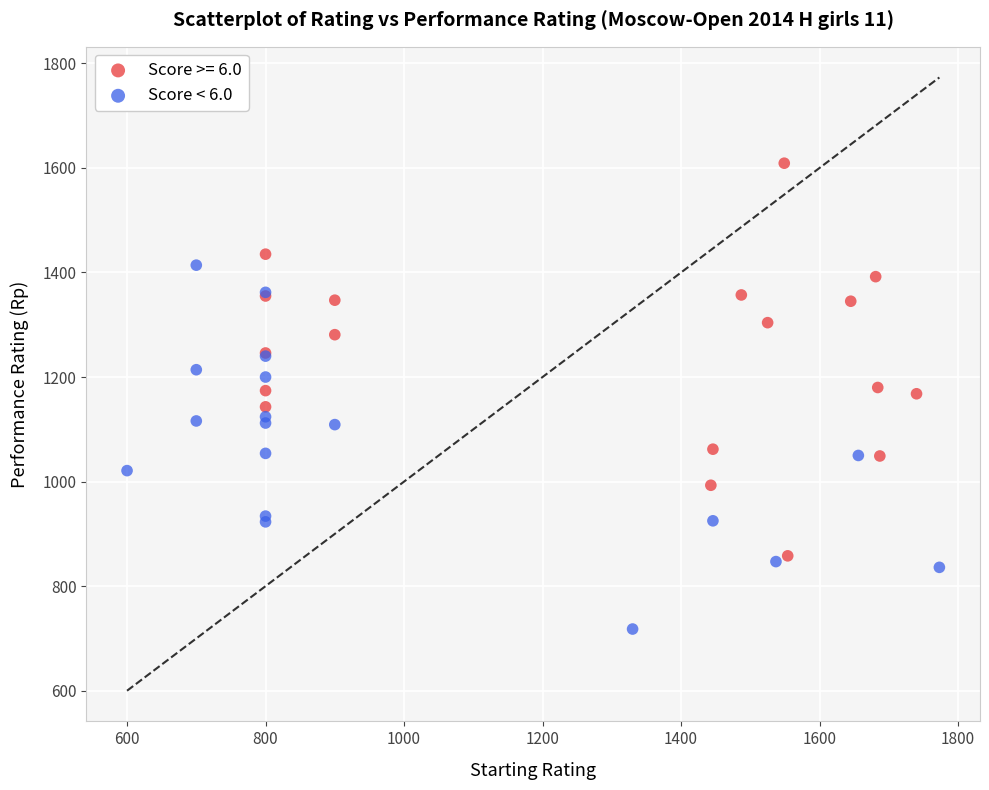

Which series reaches the minimum Y coordinate?

Score < 6.0